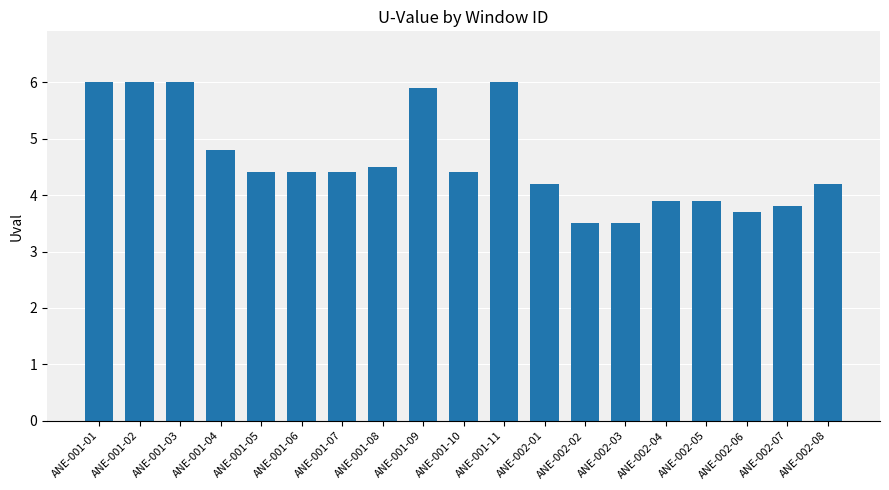

What position from the right is ANE-002-08?

1